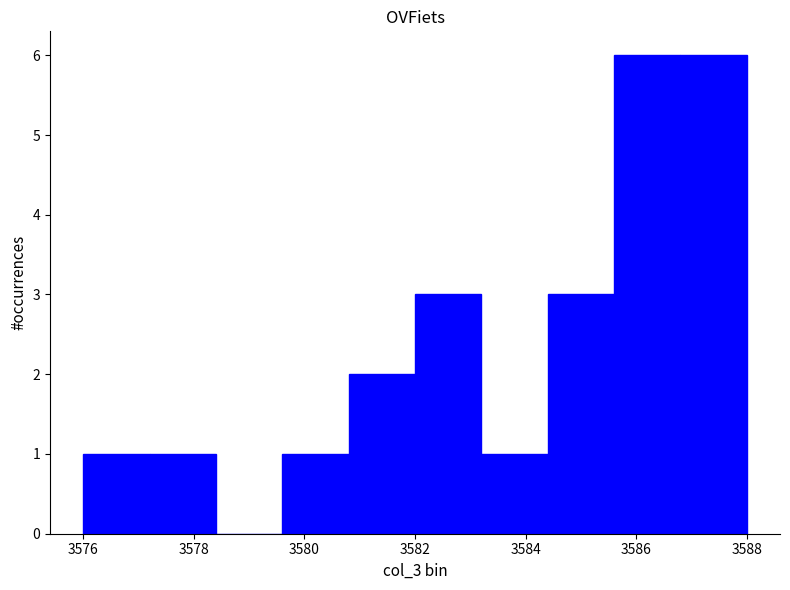

Reading left to right, transcribe this chart: for each bar, give the range it covers on the x-axis and its height. The values are not printed on the chart, so give them approximately, as read against the axis.

3576.0 to 3577.2: 1
3577.2 to 3578.4: 1
3578.4 to 3579.6: 0
3579.6 to 3580.8: 1
3580.8 to 3582.0: 2
3582.0 to 3583.2: 3
3583.2 to 3584.4: 1
3584.4 to 3585.6: 3
3585.6 to 3586.8: 6
3586.8 to 3588.0: 6